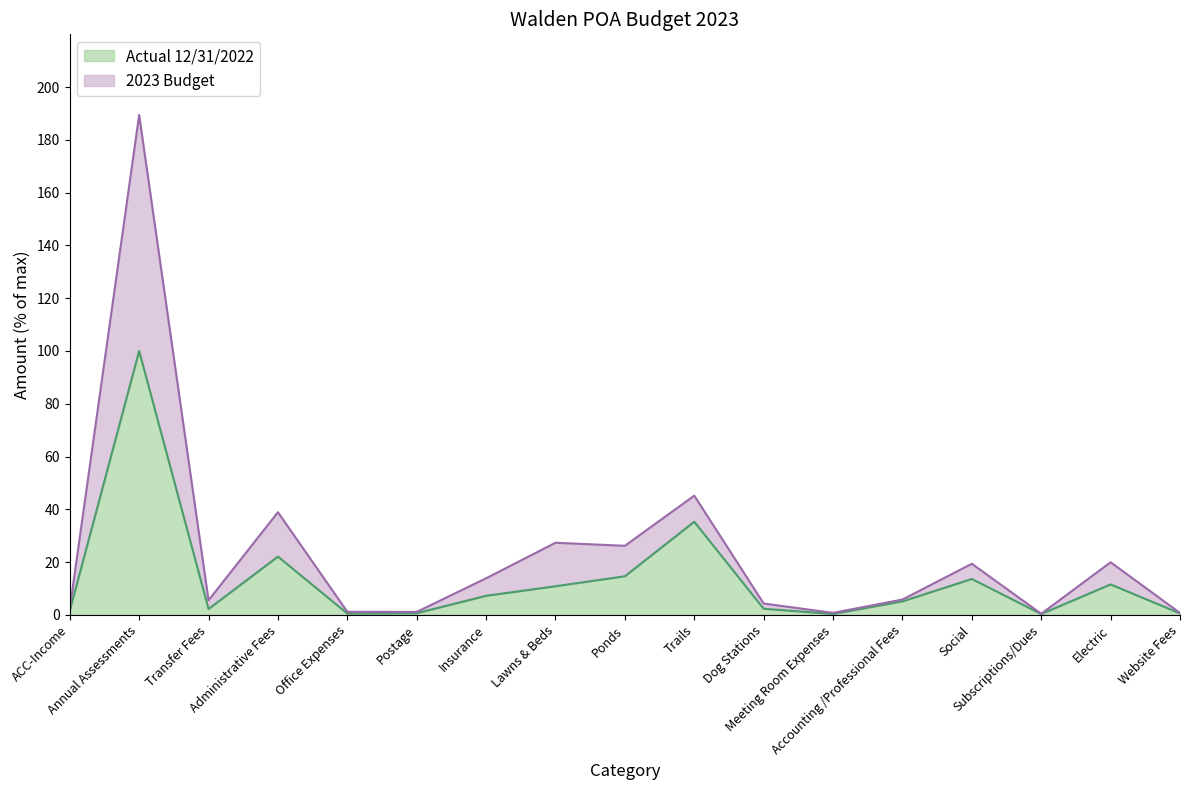

What is the difference between the maximum and minimum values in the Actual 12/31/2022 series?

99.7